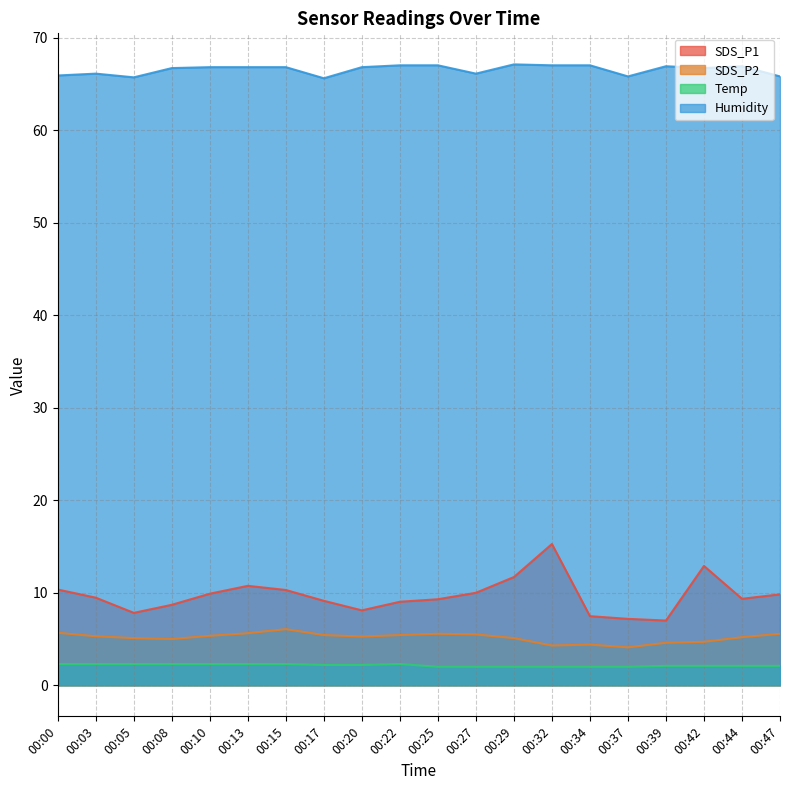

Is the value of Temp at 00:44 greater than the value of SDS_P1 at 00:27?

No